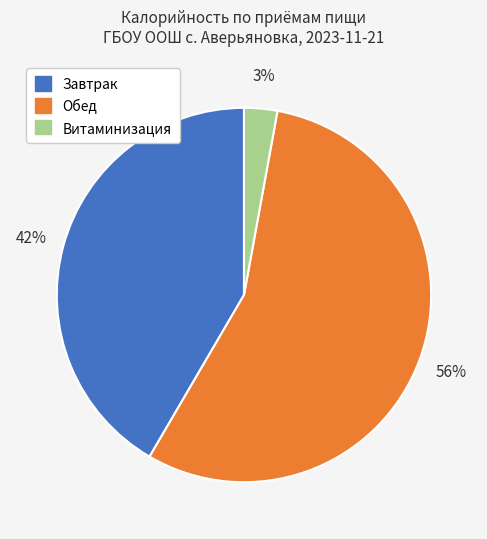

How many segments does this pie chart have?

3